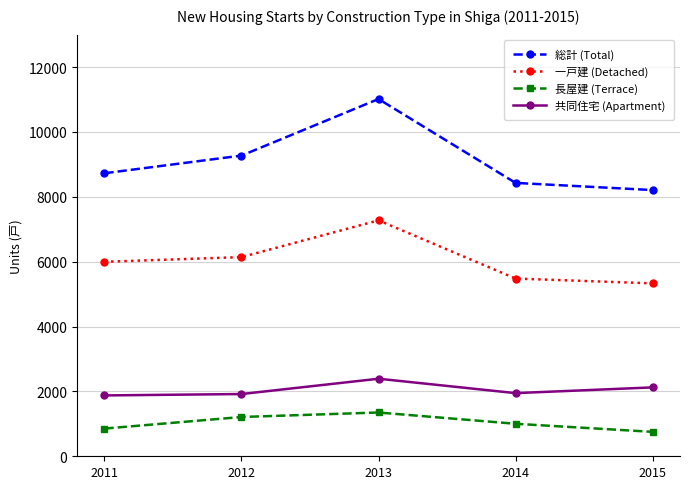

True or false: 共同住宅 (Apartment) and 長屋建 (Terrace) intersect in this chart.

False